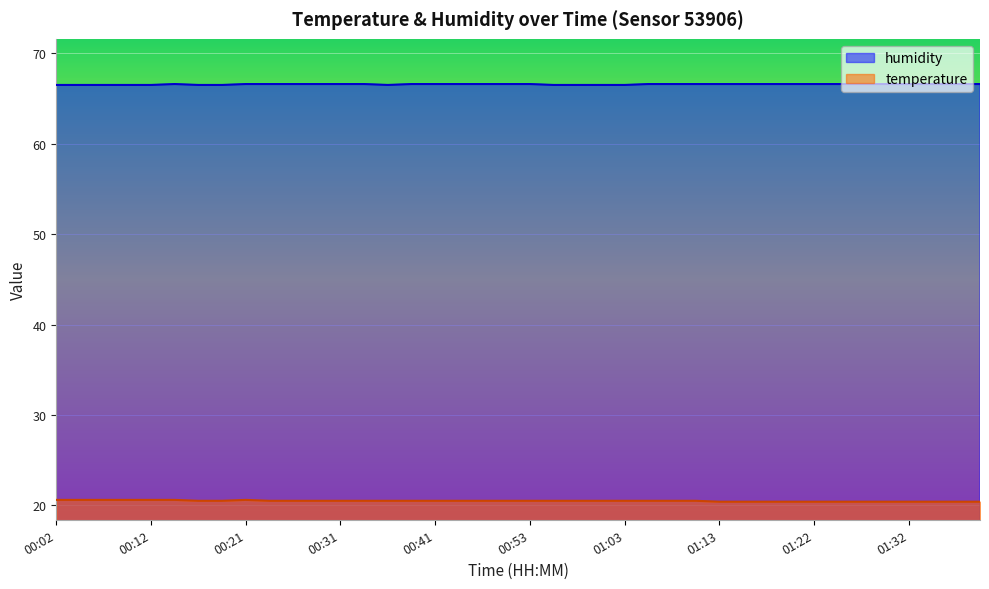

What are all the series names shown in the legend?

humidity, temperature